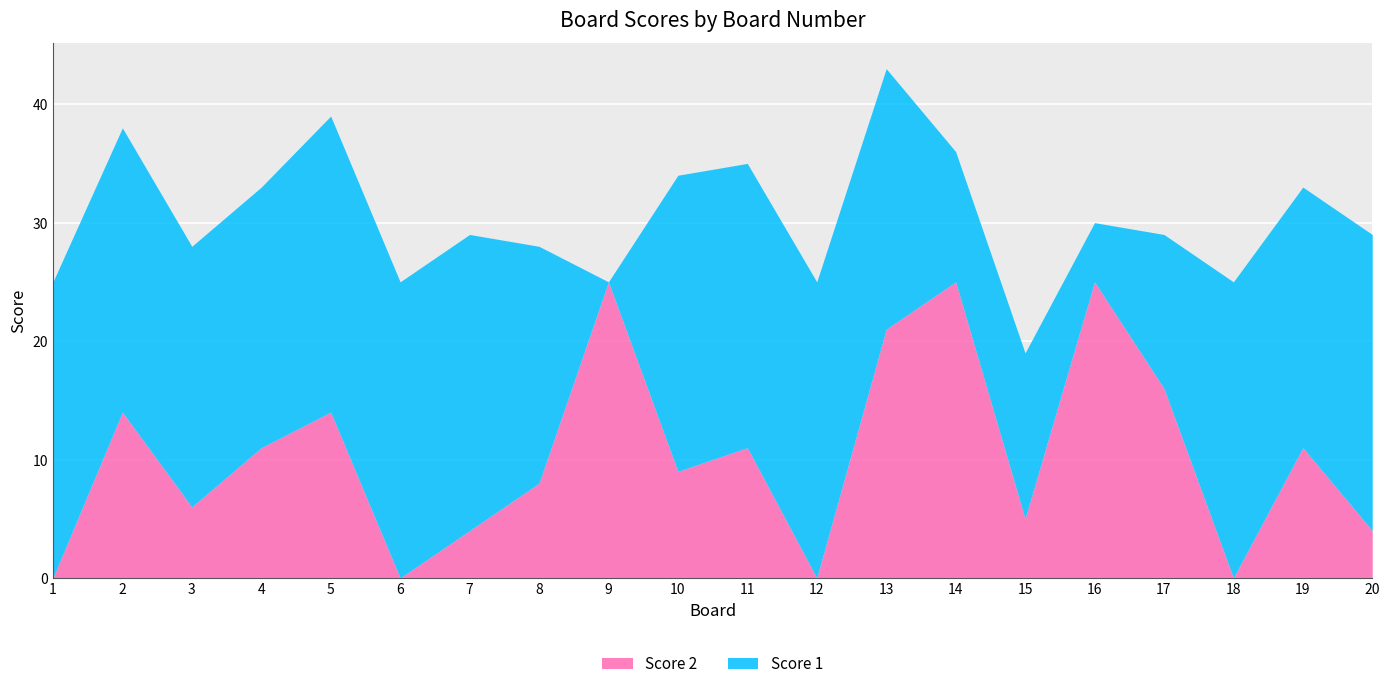

How many distinct data groups are displayed?

2